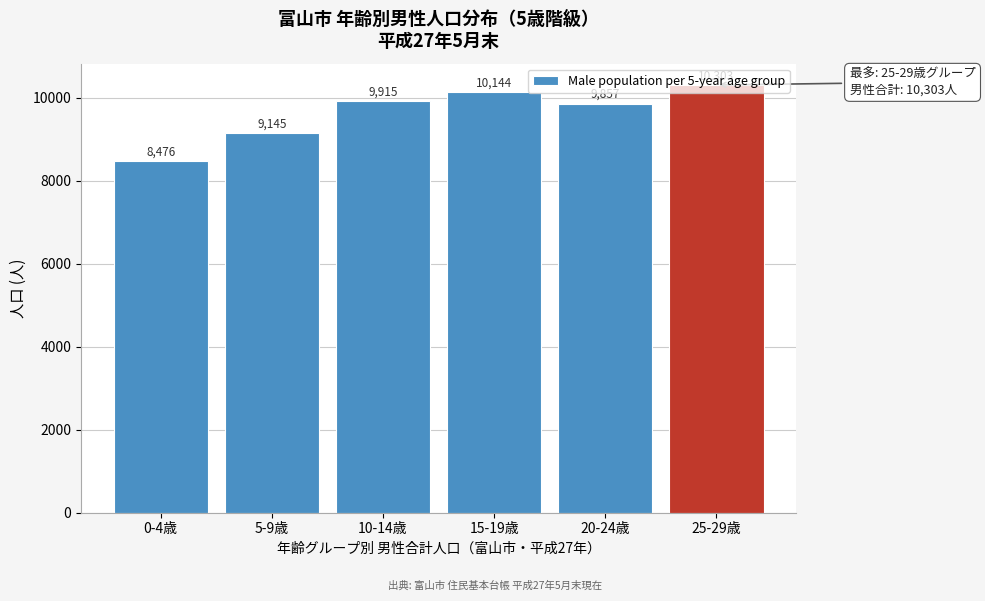

Rank the categories by value from lowest to highest.

0-4歳, 5-9歳, 20-24歳, 10-14歳, 15-19歳, 25-29歳